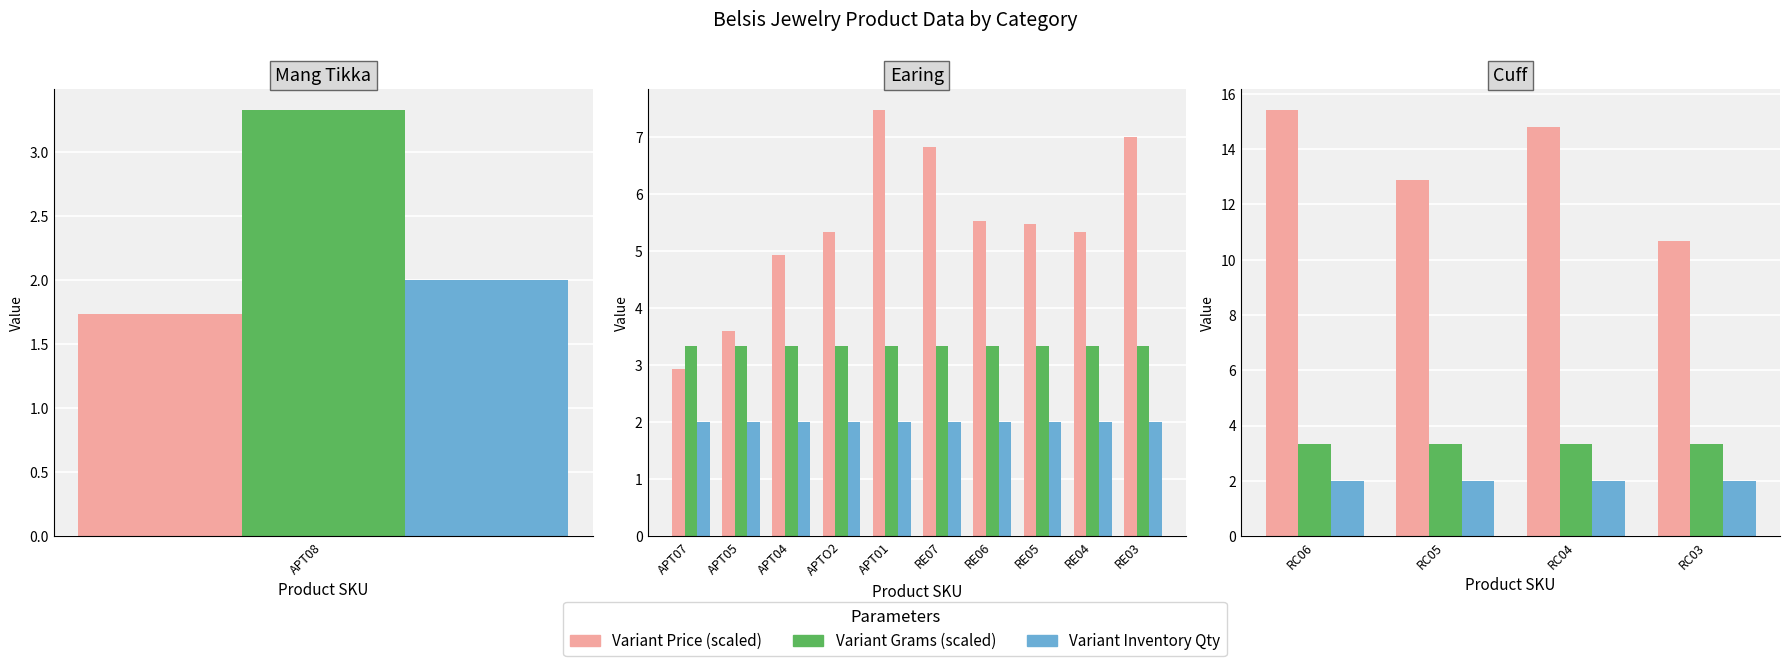

Which category has the lowest value across all series?

RC06